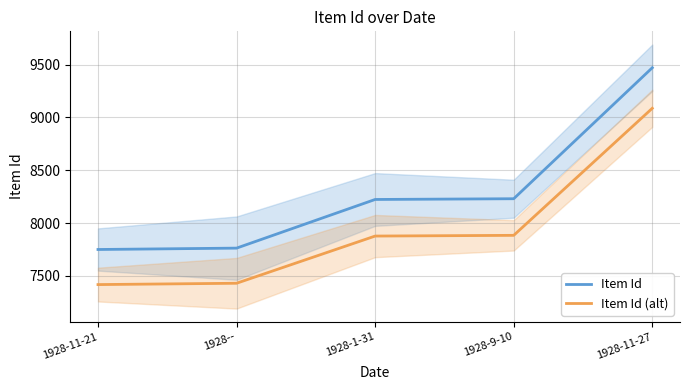

True or false: Item Id has more than 1 points higher than both neighbors.

False